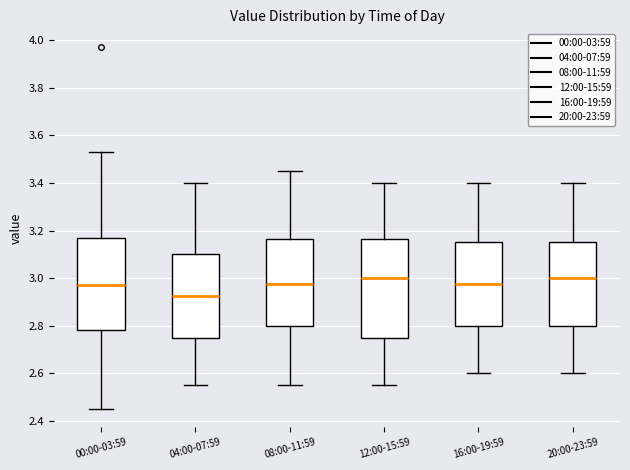

Reading left to right, transcribe this box plot: for each box, give where its median line is, the range the box spans, and where its two whiskers end, as read against the y-axis. The values are not printed on the chart, so give them approximately, as read against the axis.

00:00-03:59: median 2.98, box 2.78 to 3.18, whiskers 2.46 to 3.54
04:00-07:59: median 2.92, box 2.76 to 3.10, whiskers 2.56 to 3.40
08:00-11:59: median 2.98, box 2.80 to 3.16, whiskers 2.56 to 3.46
12:00-15:59: median 3.00, box 2.76 to 3.16, whiskers 2.56 to 3.40
16:00-19:59: median 2.98, box 2.80 to 3.16, whiskers 2.60 to 3.40
20:00-23:59: median 3.00, box 2.80 to 3.16, whiskers 2.60 to 3.40